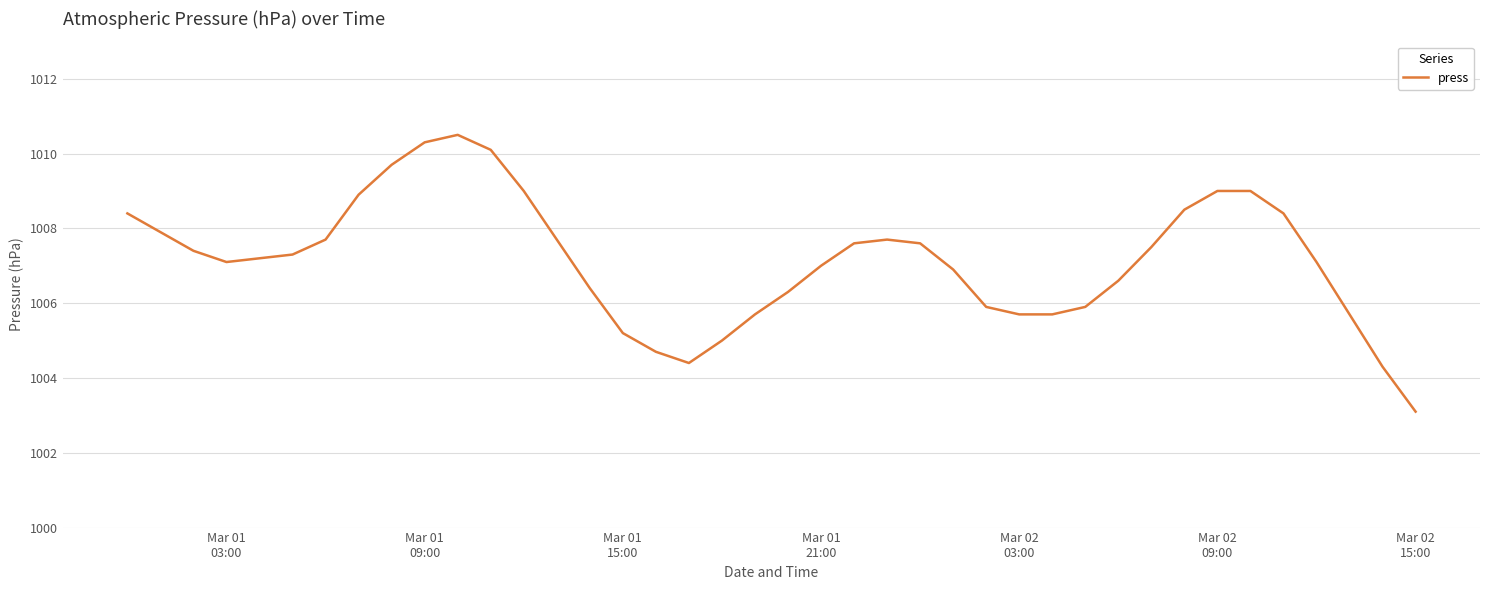

What is the difference between the maximum and minimum values?

7.4